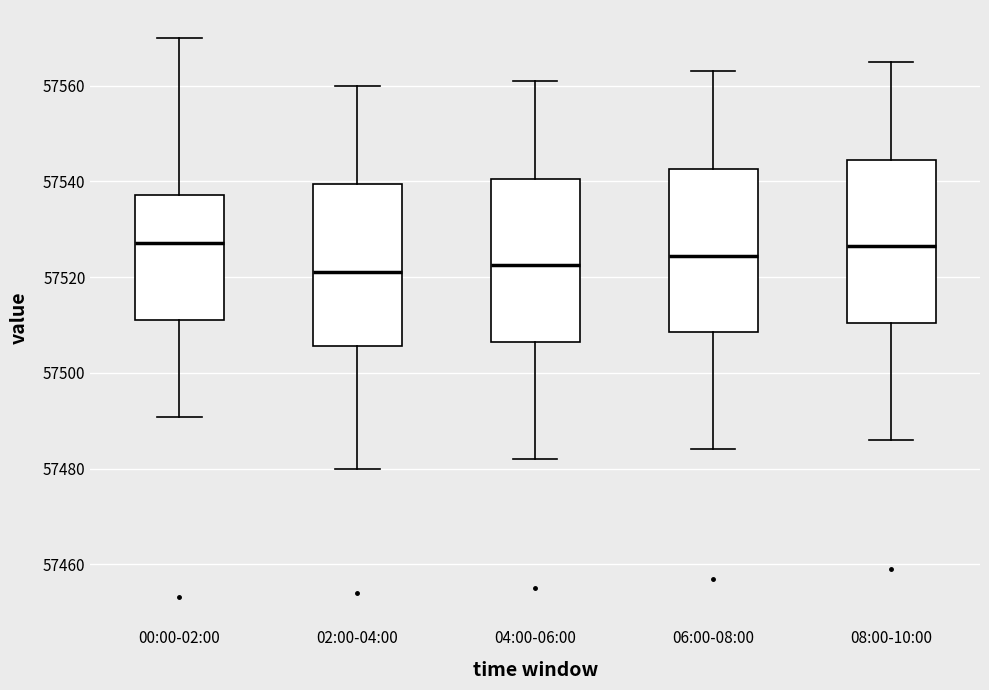

Reading left to right, read every box against the y-axis: the position of its median line, the range the box covers, and the ends of its whiskers. The values are not printed on the chart, so give them approximately, as read against the axis.

00:00-02:00: median 57528, box 57512 to 57538, whiskers 57490 to 57570
02:00-04:00: median 57522, box 57506 to 57540, whiskers 57480 to 57560
04:00-06:00: median 57522, box 57506 to 57540, whiskers 57482 to 57562
06:00-08:00: median 57524, box 57508 to 57542, whiskers 57484 to 57564
08:00-10:00: median 57526, box 57510 to 57544, whiskers 57486 to 57566